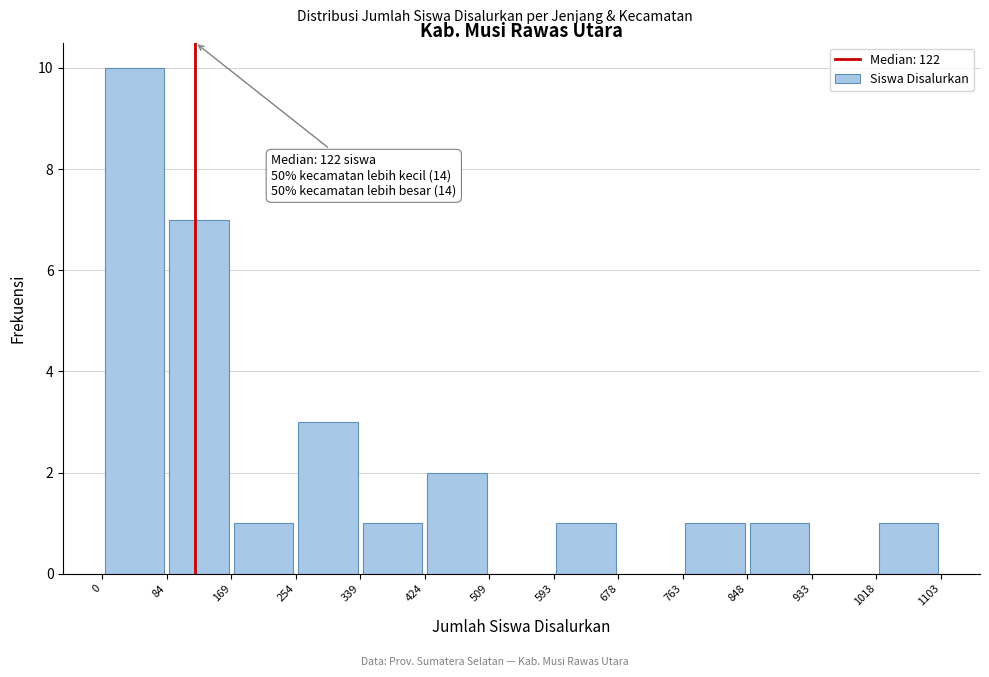

Which range on the x-axis has the tallest bar?

0 to 84